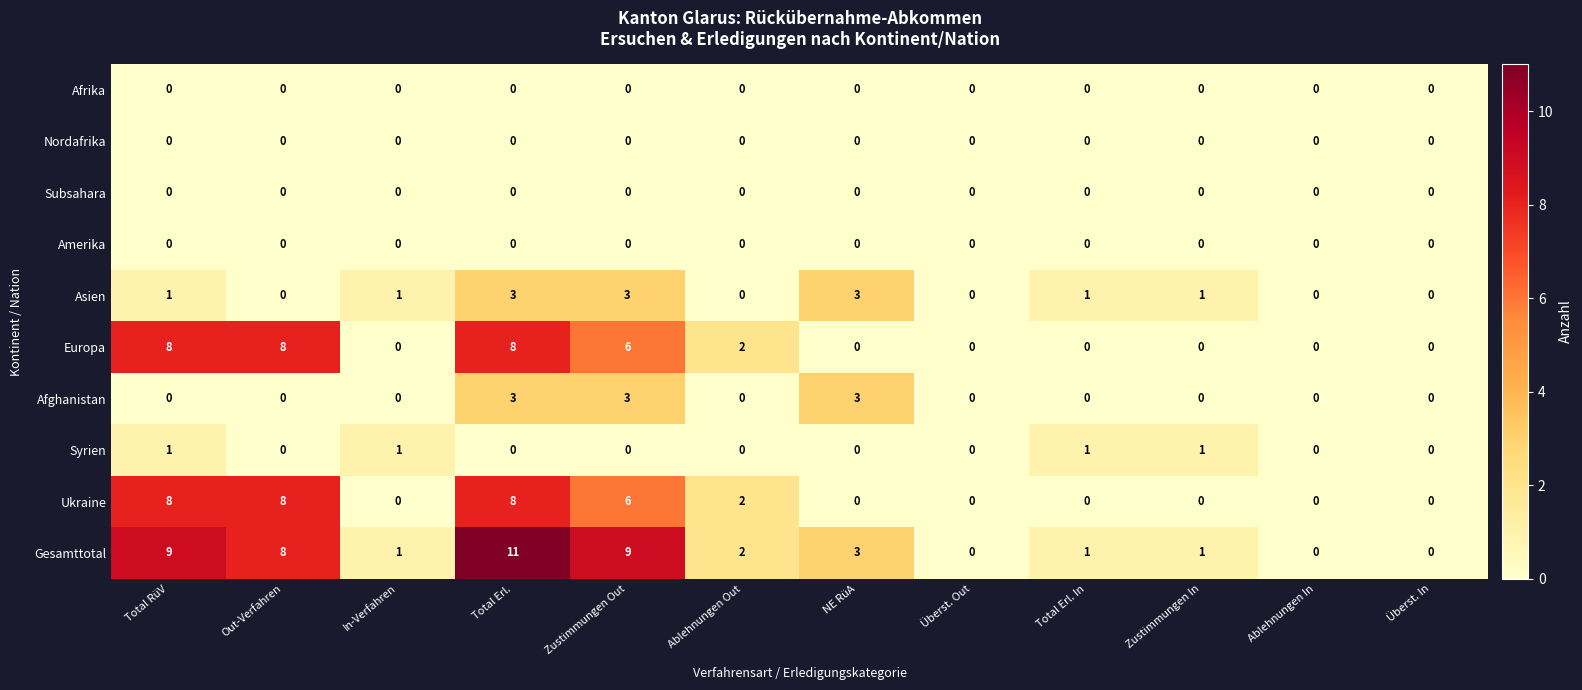

What is the spread (max minus min) of values at NE RüA?

3